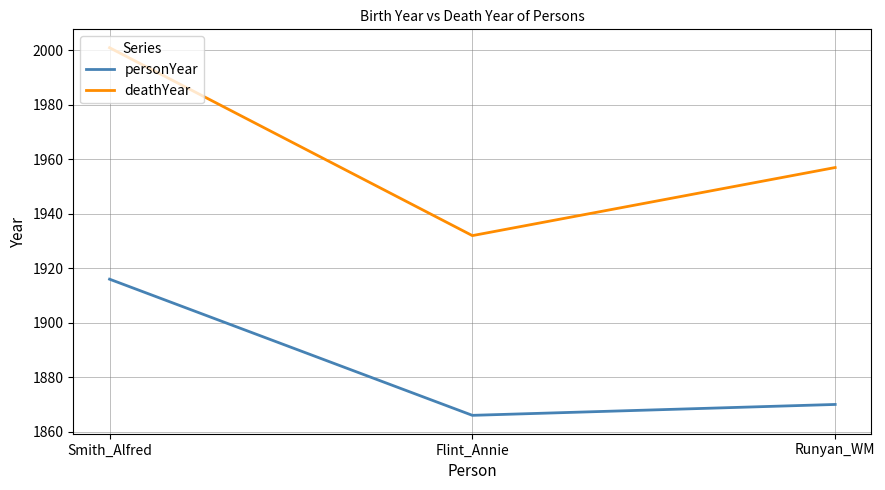

Reading right to left, transcribe all the data shown in this chart.

personYear: 1870	1866	1916
deathYear: 1957	1932	2001